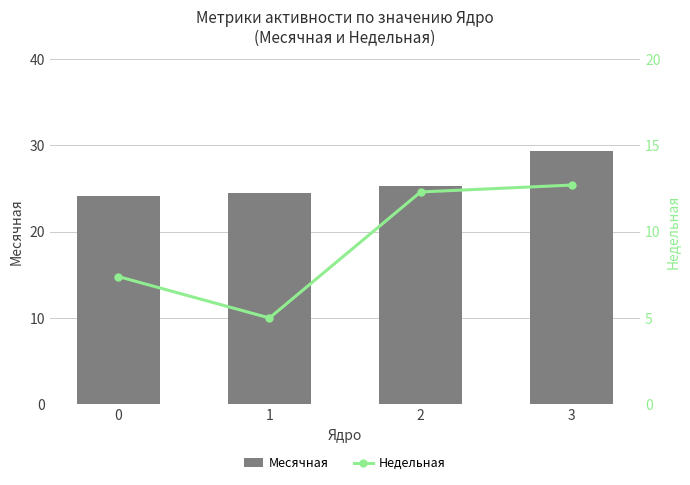

At which category is the sum across all series the highest?

3